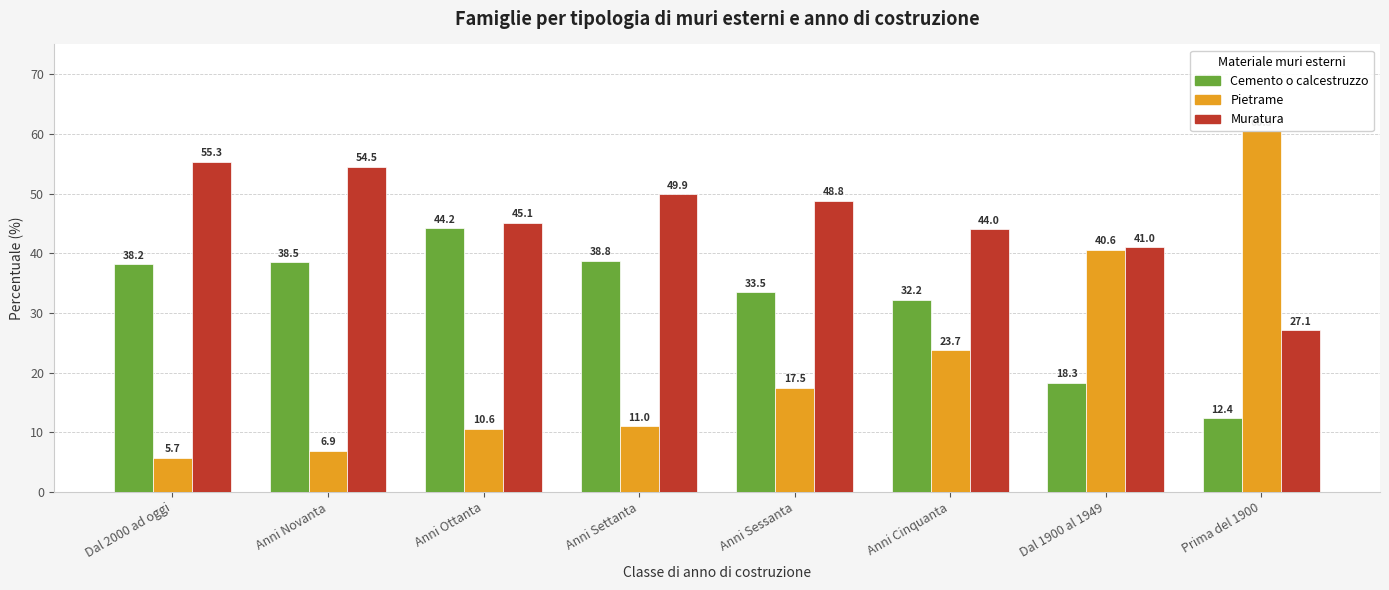

List the series in order of their peak value, lowest first.

Cemento o calcestruzzo, Muratura, Pietrame